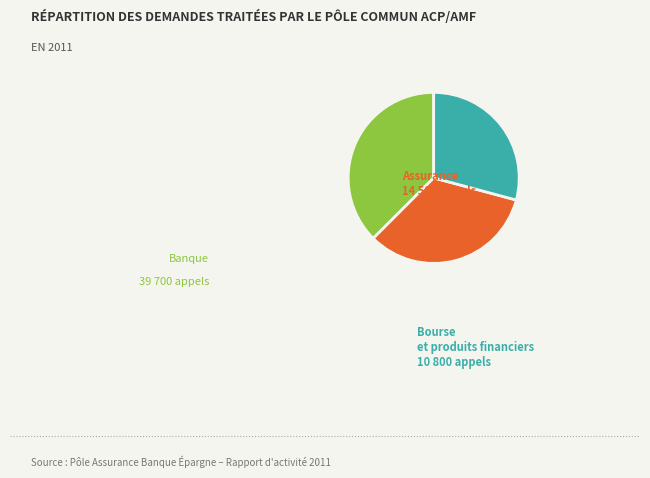

Is there a majority slice in this chart?

No